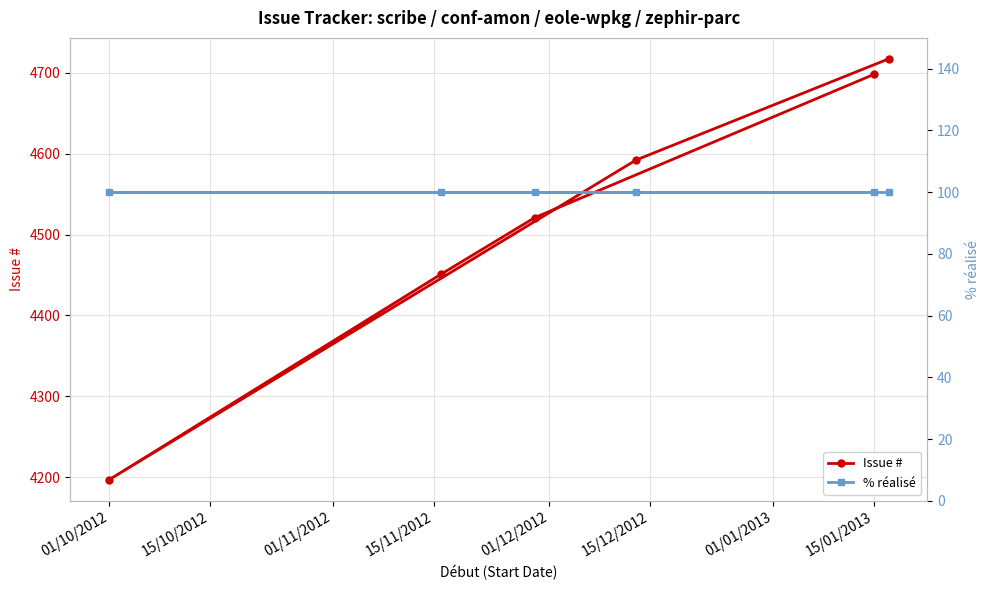

The Issue # series shows 4698 at 15/01/2013. True or false?

True